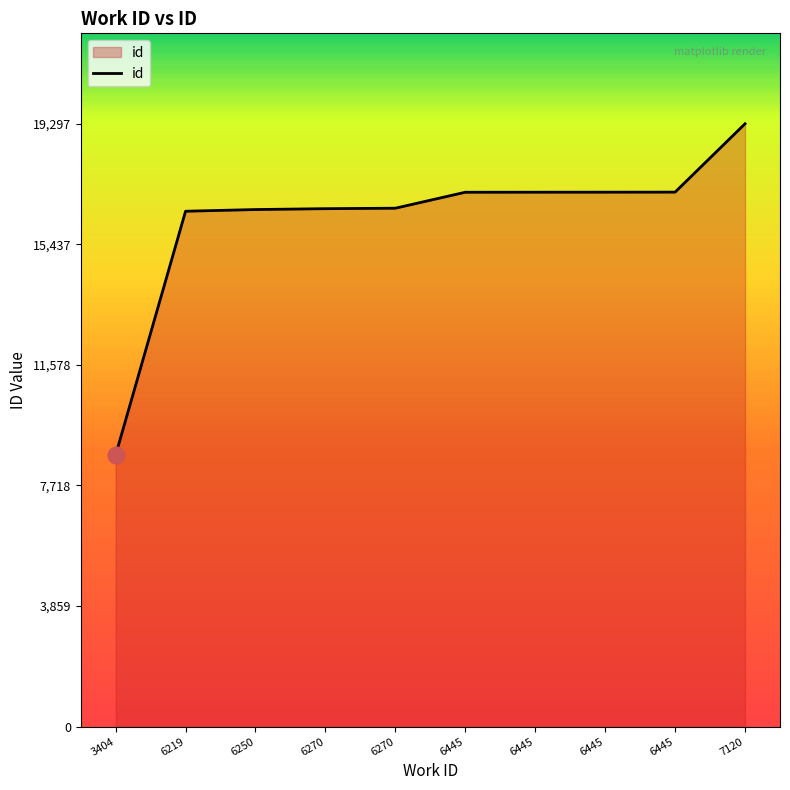

What is the average value?

16264